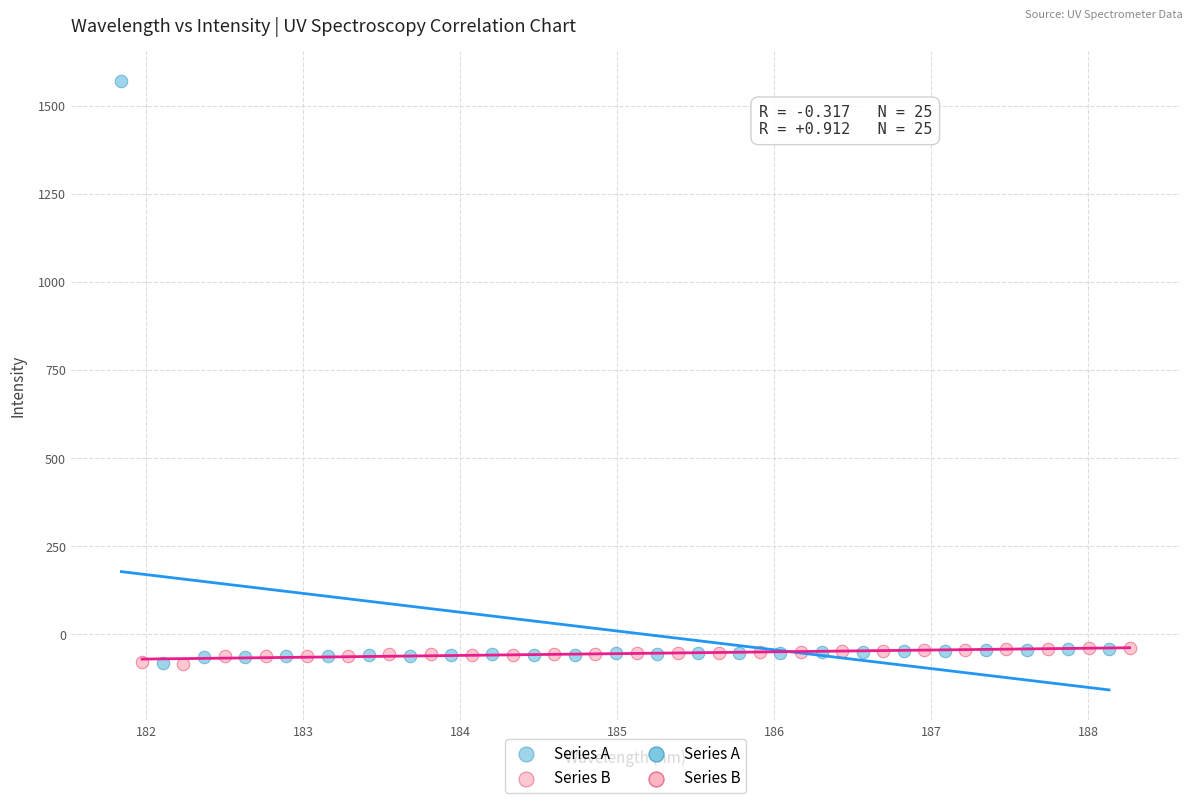

Which series has the widest spread of Y values?

Series A